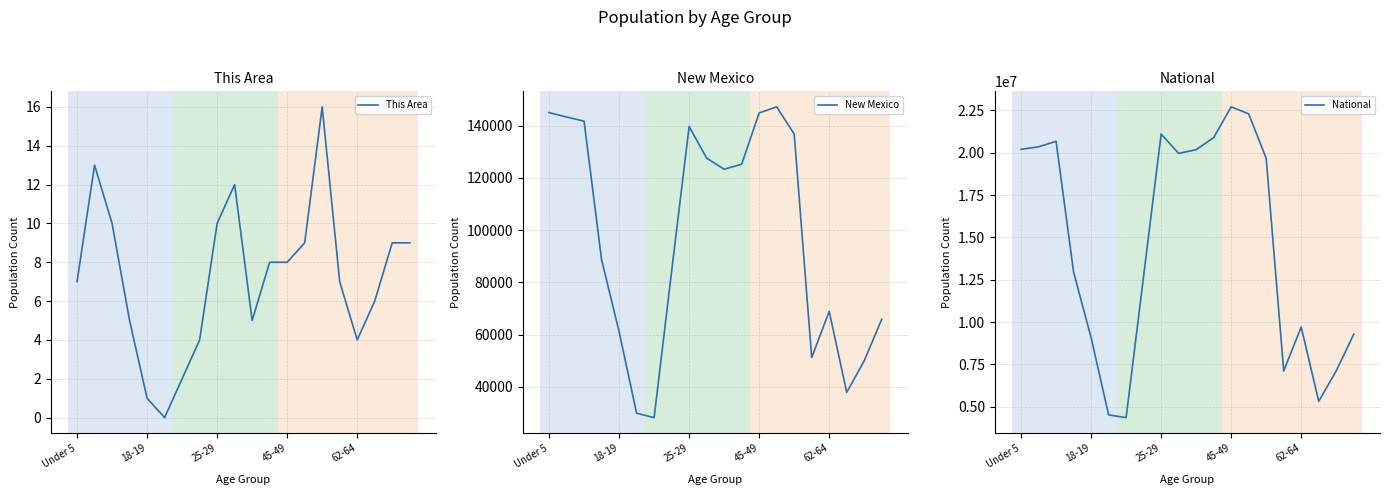

How many series are shown in this chart?

3